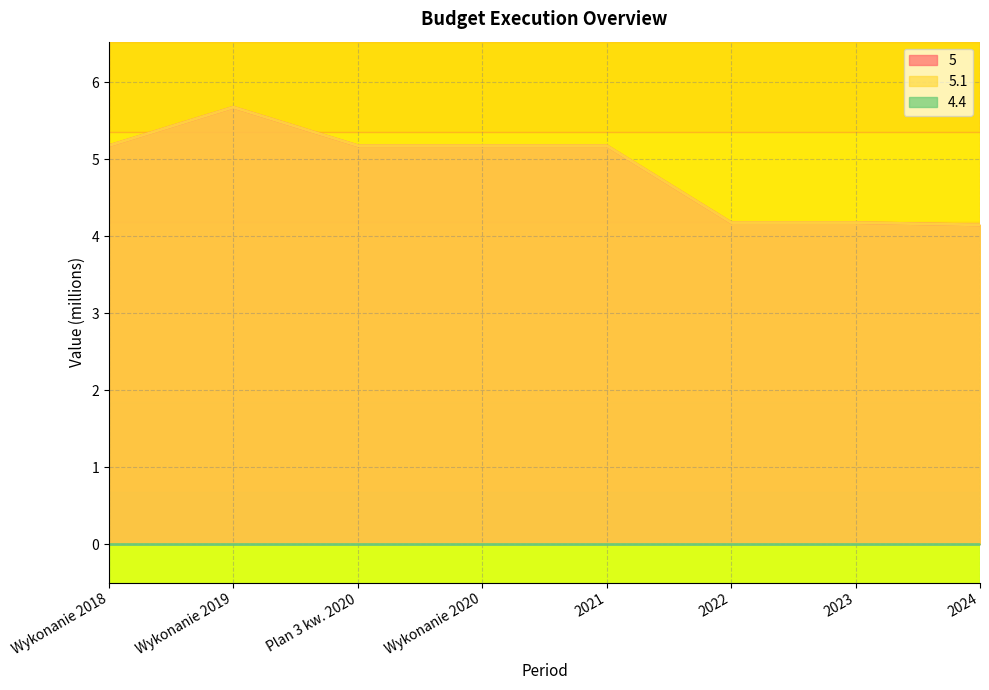

What is the average value of the 5.1 series?

4.9